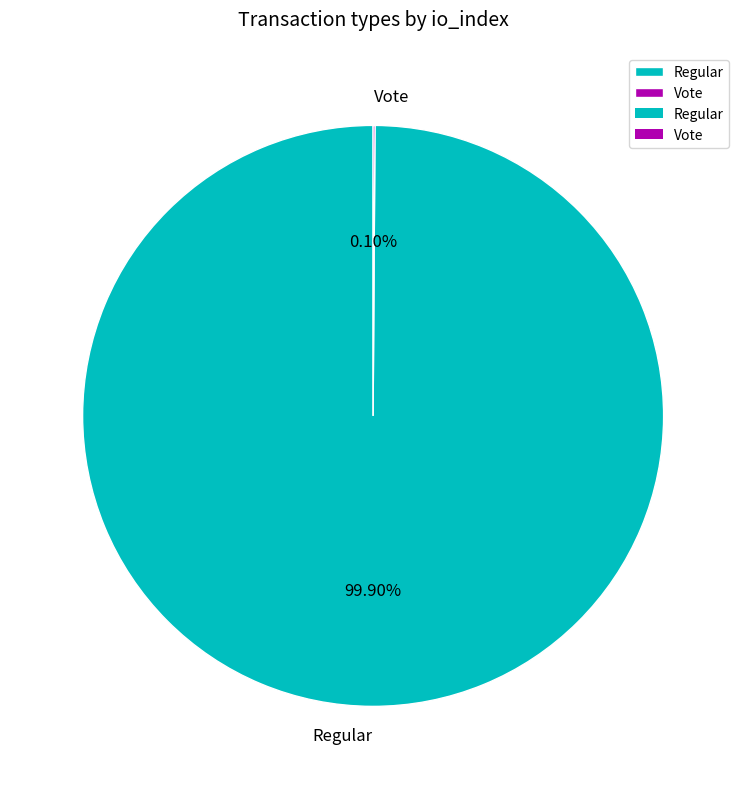

How much of the chart is everything except Regular?

0.1%